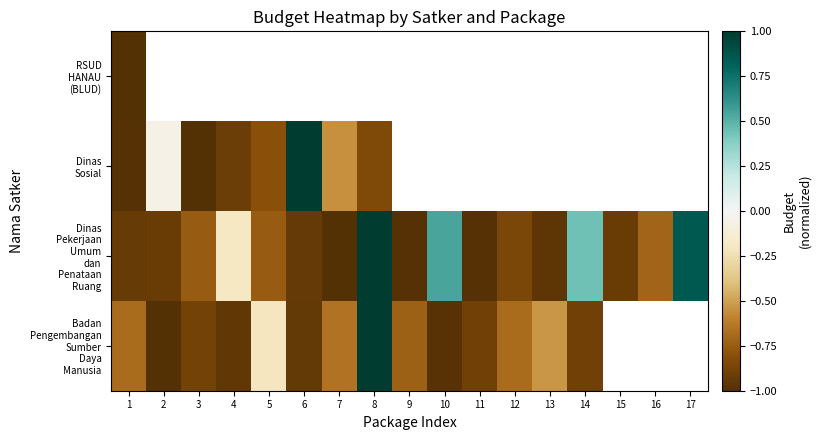

How many data points does each series have?

17